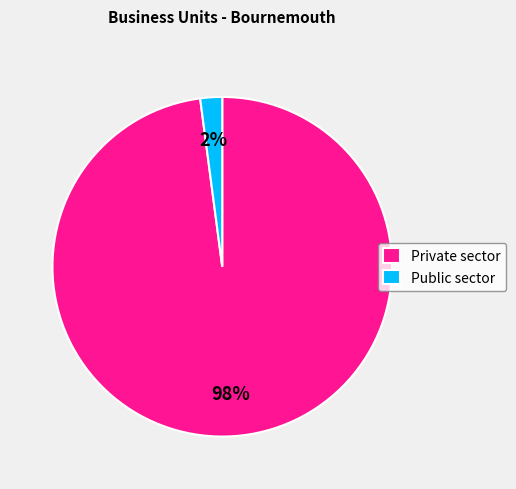

What percentage is the Public sector slice, to the nearest percent?

2%